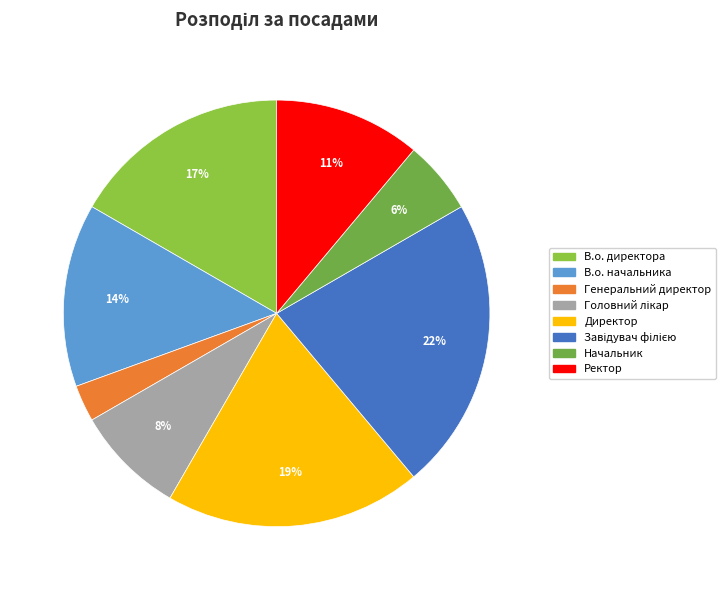

Count the number of slices in the pie.

8